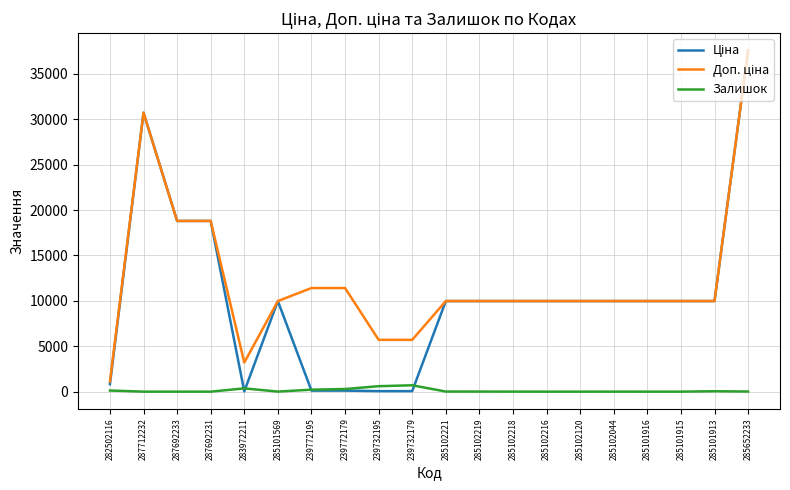

What is the total value across all series at 287692233?

37593.6